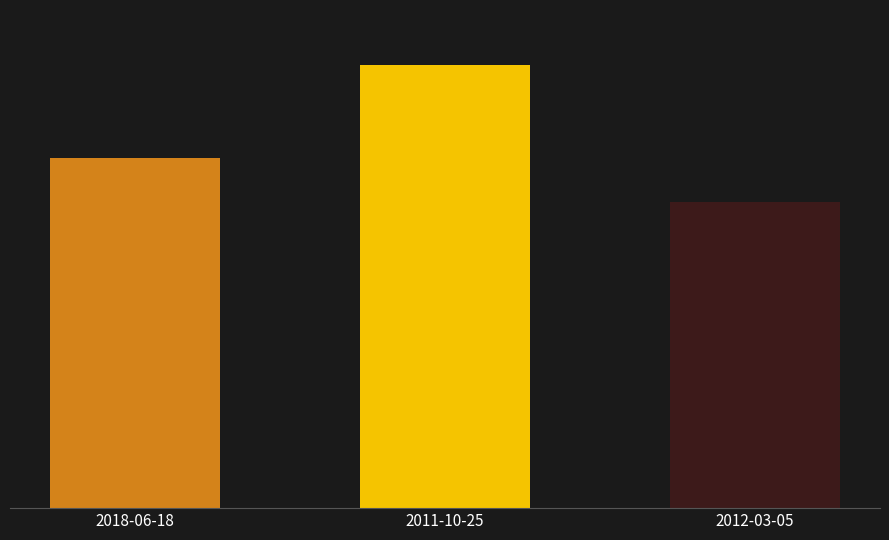

What is the label of the 3rd bar from the left?

2012-03-05